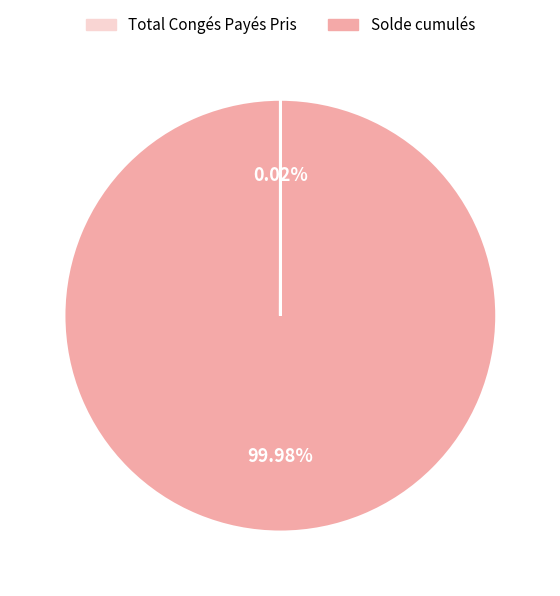

Does any single category account for the majority?

Yes